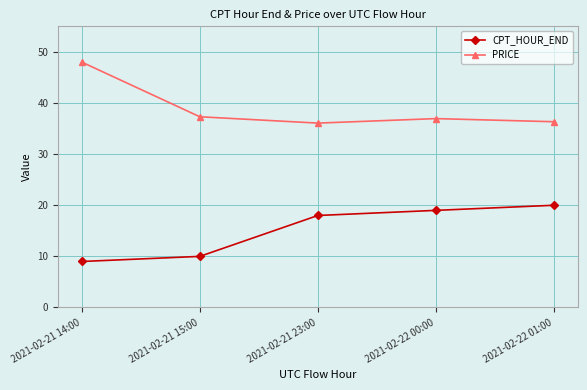

Reading left to right, list all the values displayed in this chart.

CPT_HOUR_END: 9.0	10.0	18.0	19.0	20.0
PRICE: 48.0	37.3	36.1	37.0	36.3